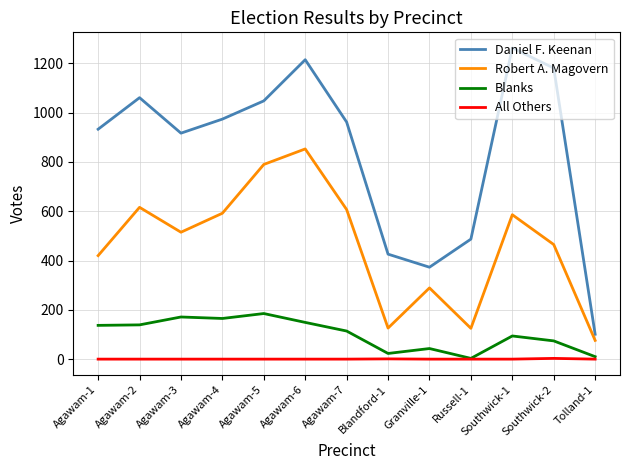

What is the maximum value for Robert A. Magovern?

853